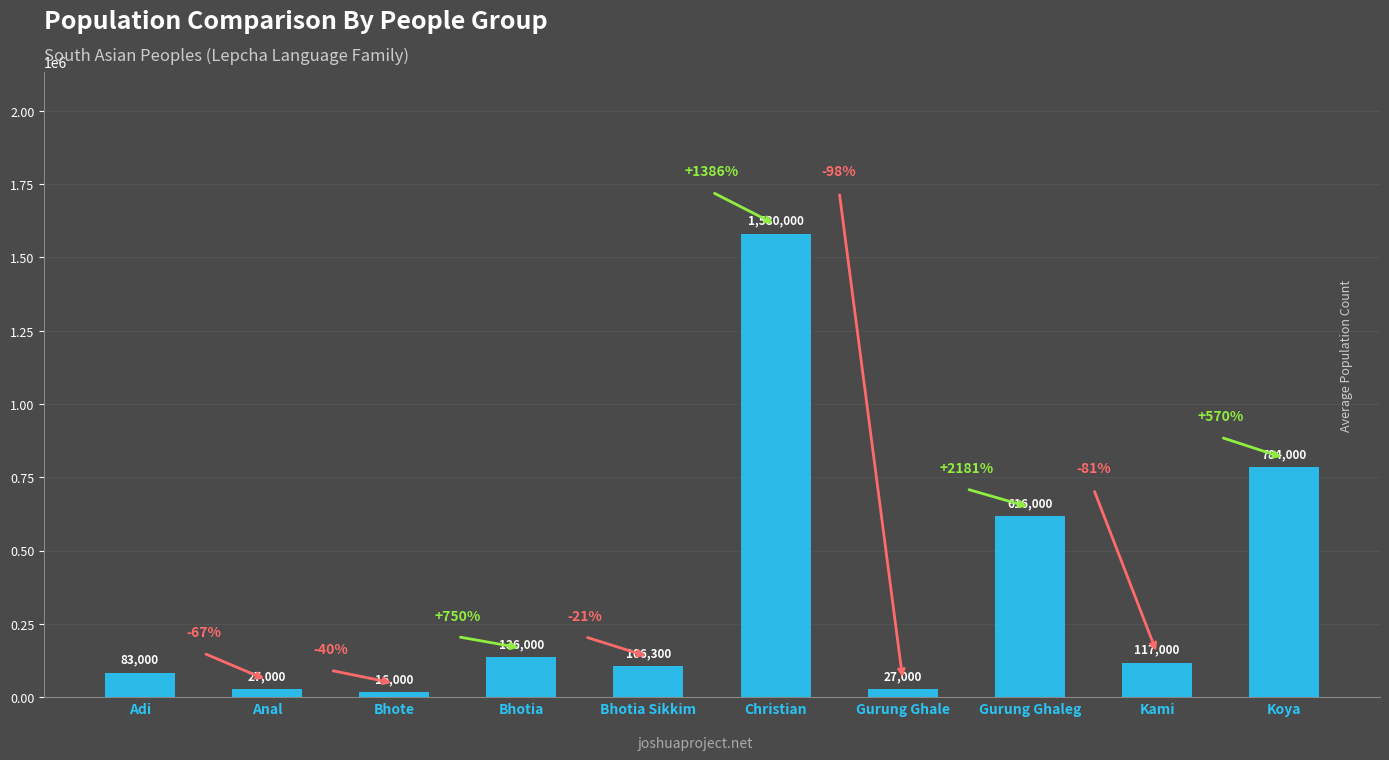

The chart shows a value of 616000 at Gurung Ghaleg. True or false?

True